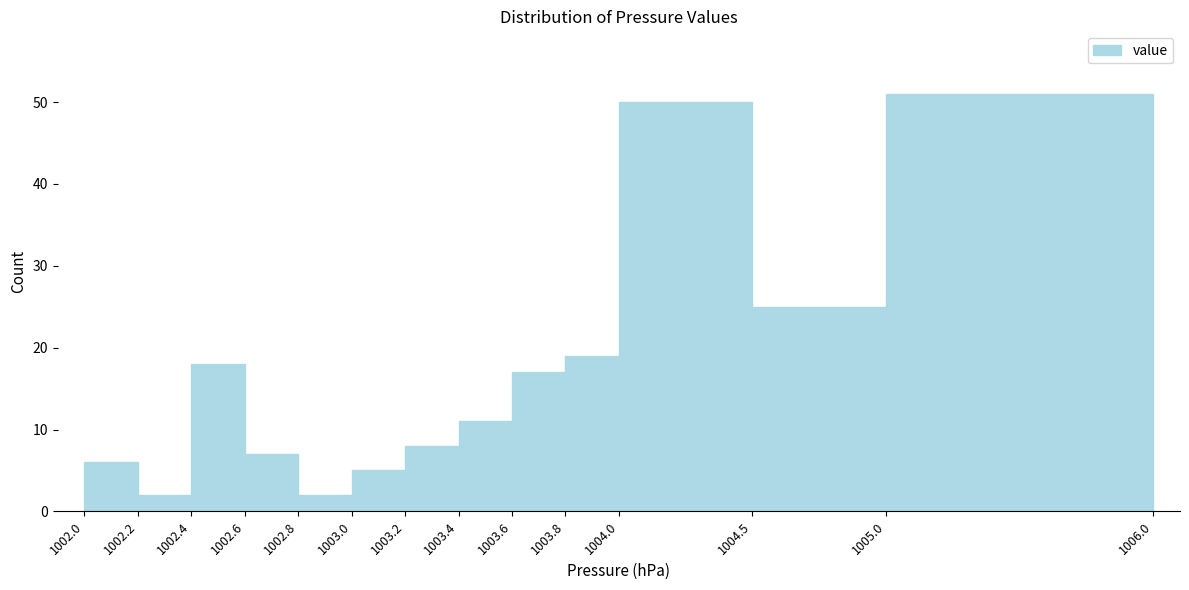

Reading left to right, transcribe this chart: for each bar, give the range it covers on the x-axis and its height. The values are not printed on the chart, so give them approximately, as read against the axis.

1002.0 to 1002.2: 6
1002.2 to 1002.4: 2
1002.4 to 1002.6: 18
1002.6 to 1002.8: 7
1002.8 to 1003.0: 2
1003.0 to 1003.2: 5
1003.2 to 1003.4: 8
1003.4 to 1003.6: 11
1003.6 to 1003.8: 17
1003.8 to 1004.0: 19
1004.0 to 1004.5: 50
1004.5 to 1005.0: 25
1005.0 to 1006.0: 51